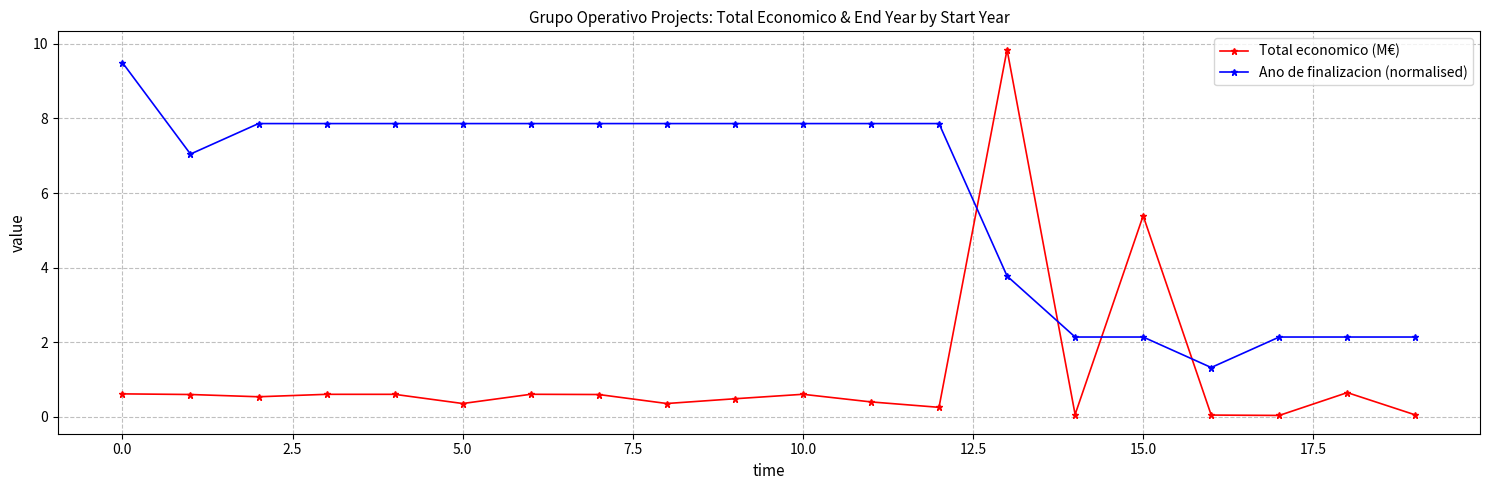

How many intersections are there between Total economico (M€) and Ano de finalizacion (normalised)?

4